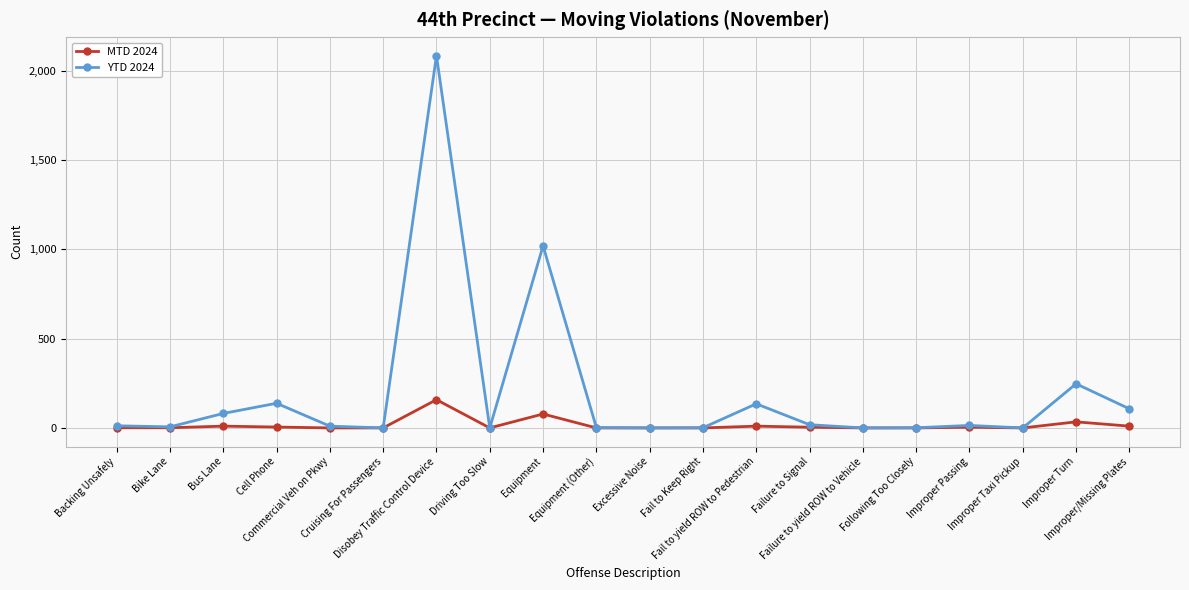

At which label is MTD 2024 closest to 79?

Equipment